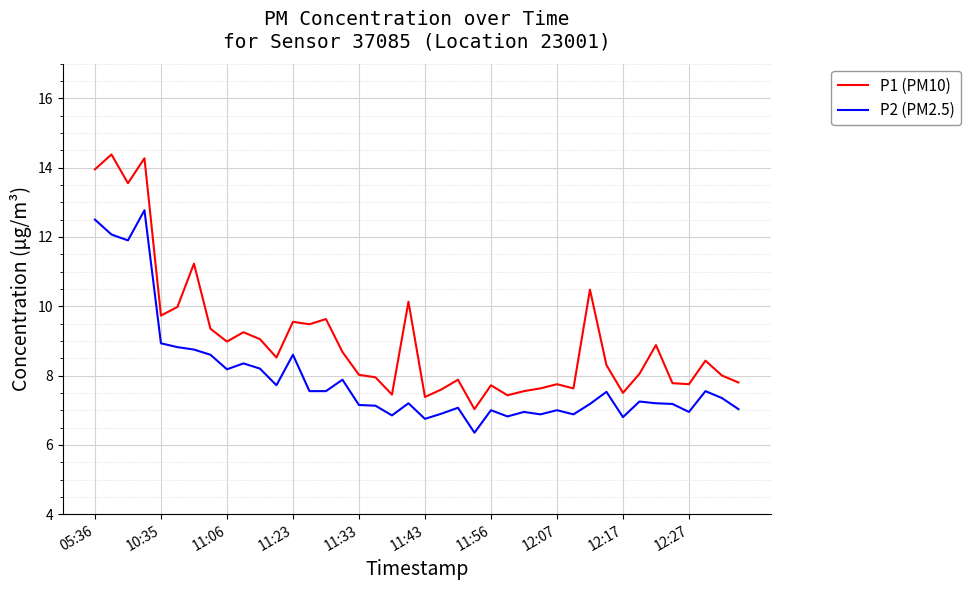

True or false: P1 (PM10) and P2 (PM2.5) intersect in this chart.

False